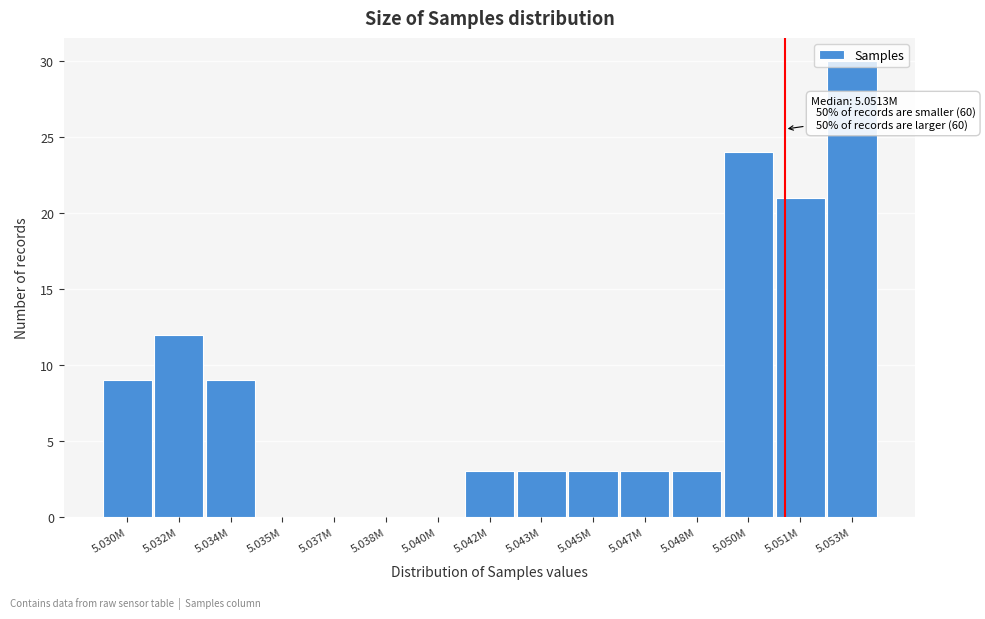

What is the greatest value displayed?

30